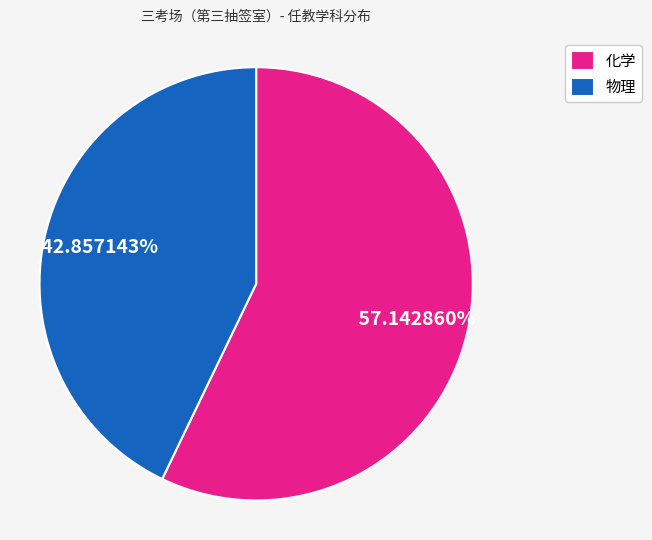

To the nearest percent, what is the combined percentage of 物理 and 化学?

100%